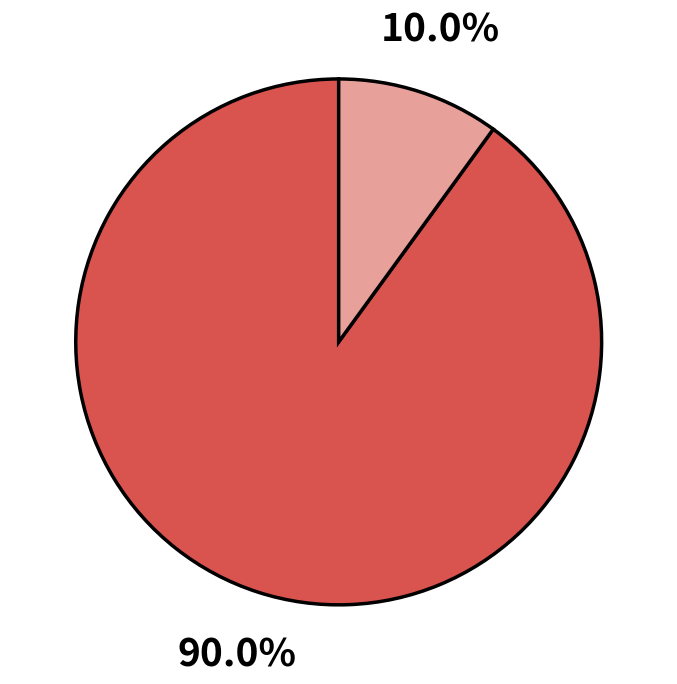

Is there any slice that represents more than half of the pie?

Yes